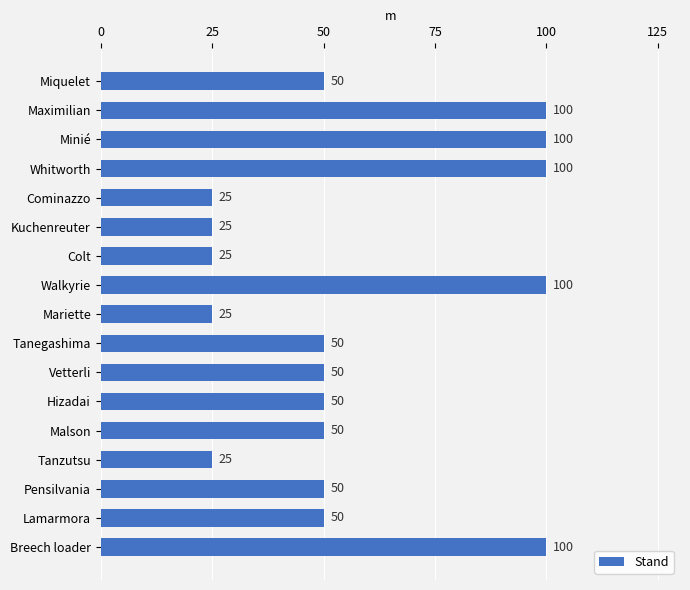

The chart shows a value of 25 at Mariette. True or false?

True